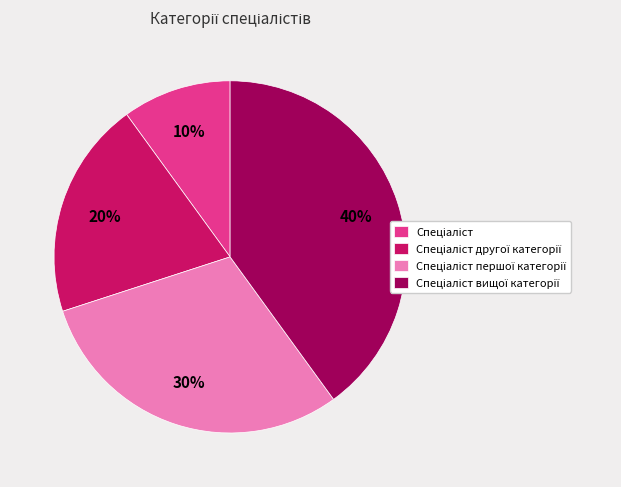

To the nearest percent, what is the average slice percentage?

25%